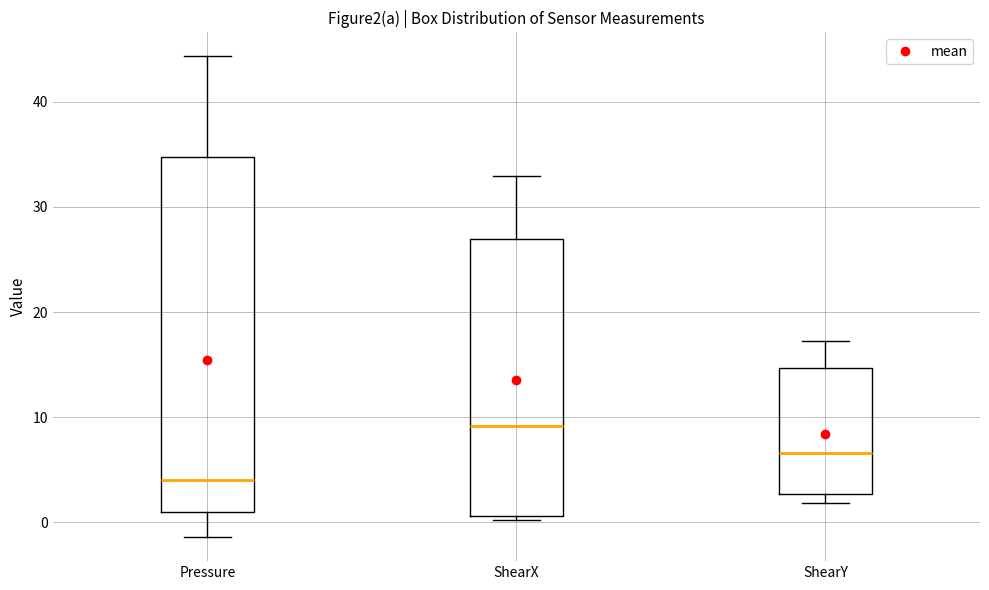

Comparing the boxes themselves (not the whiskers), which one is the tallest?

Pressure